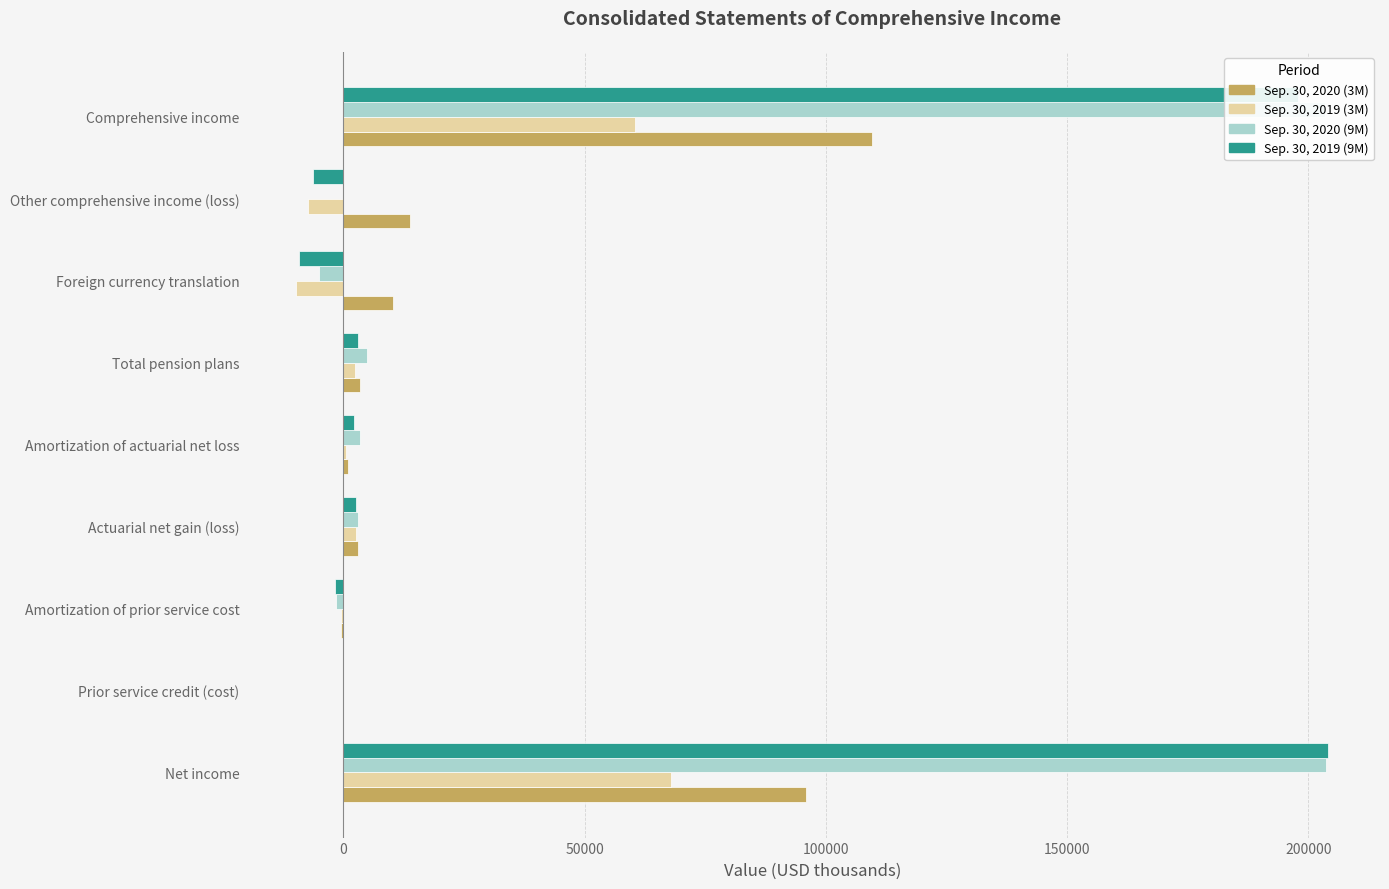

Is the value of Sep. 30, 2019 (9M) at Actuarial net gain (loss) greater than the value of Sep. 30, 2020 (9M) at Comprehensive income?

No